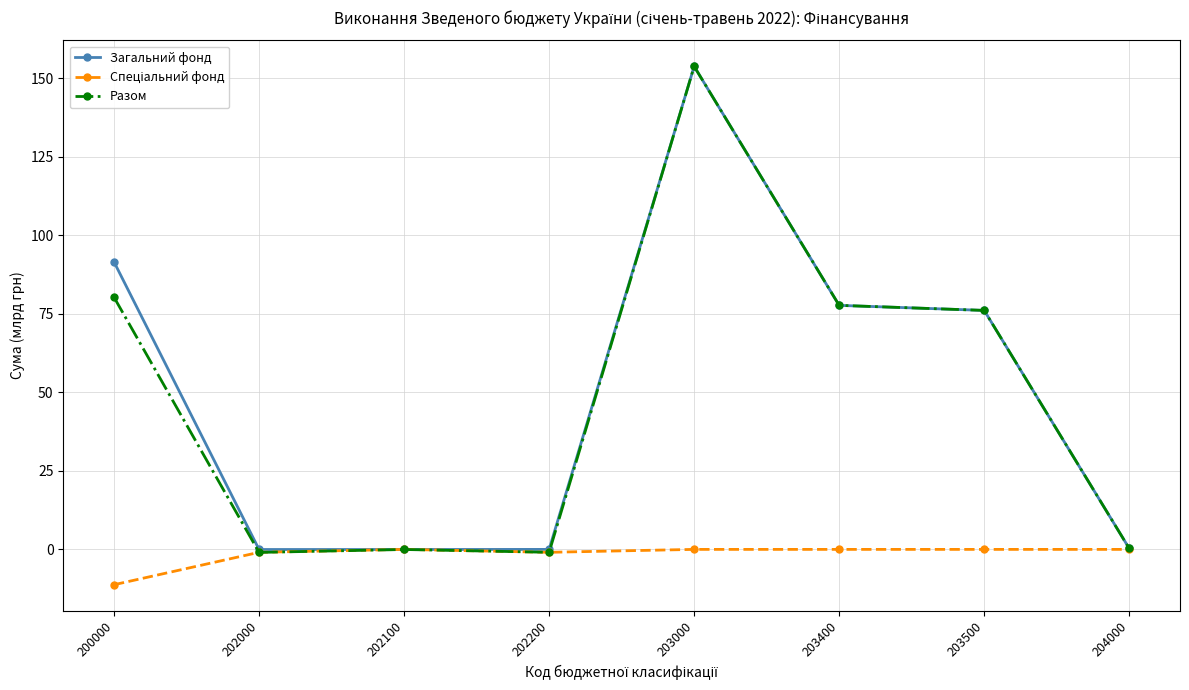

At which label does Разом reach its peak?

203000